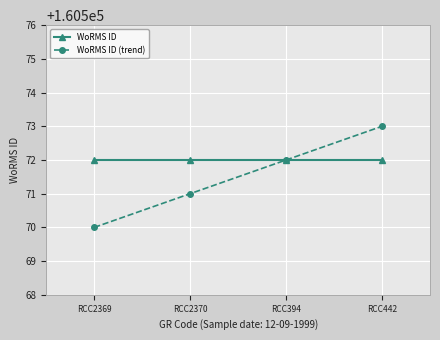

Which category has the lowest value across all series?

RCC2369